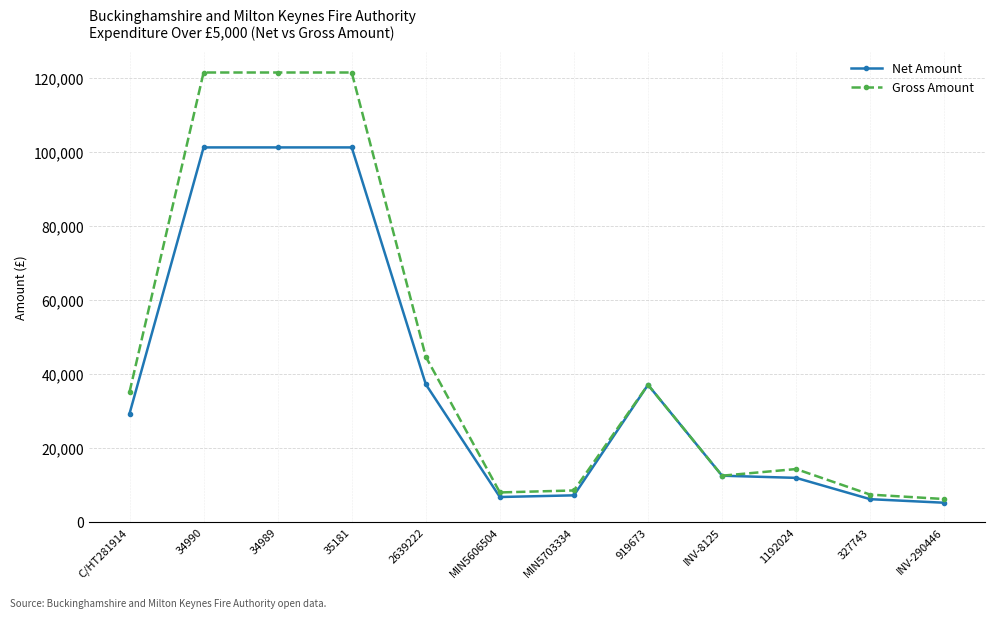

What position from the right is INV-8125?

4